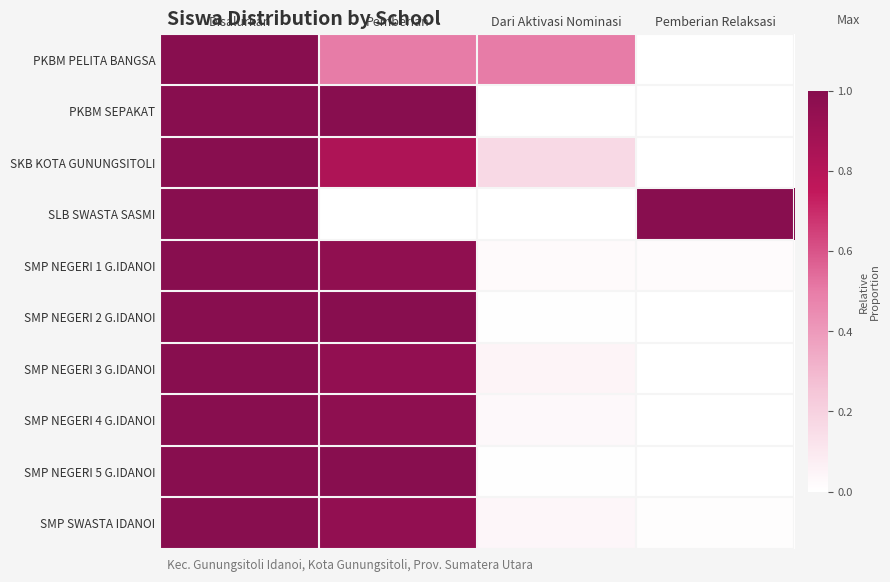

How many series are shown in this chart?

10